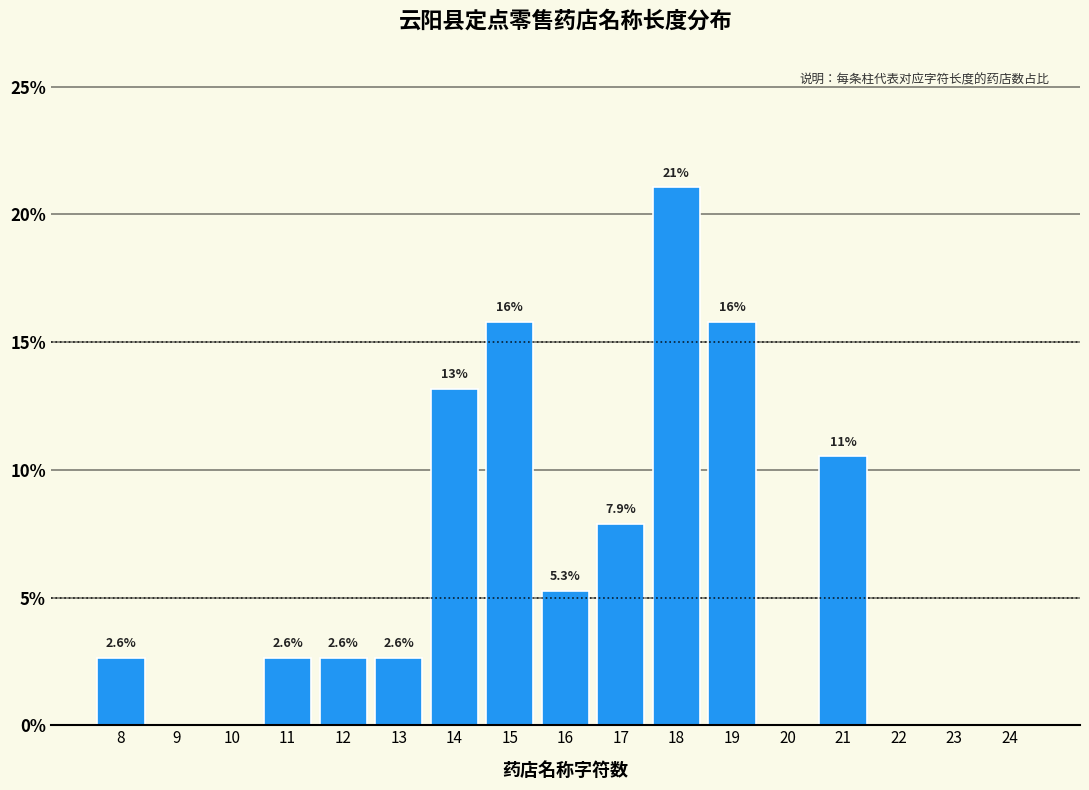

Reading right to left, what are all the values shown in this chart?

24=0.0	23=0.0	22=0.0	21=10.5	20=0.0	19=15.8	18=21.1	17=7.9	16=5.3	15=15.8	14=13.2	13=2.6	12=2.6	11=2.6	10=0.0	9=0.0	8=2.6